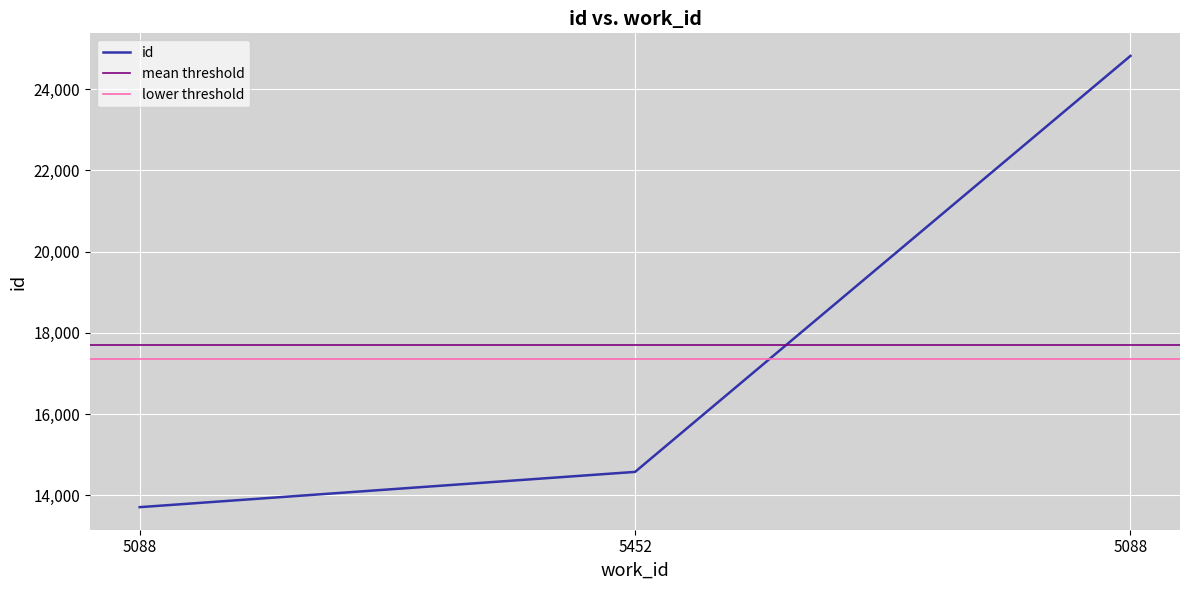

Reading left to right, what are all the values shown in this chart?

13705	14574	24822